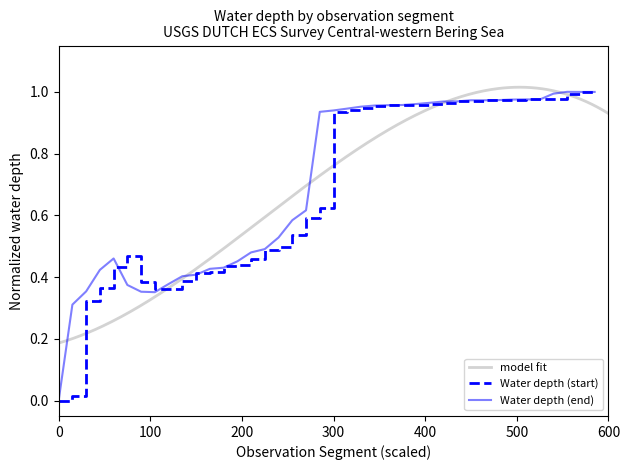

Which series has the largest range (max minus min)?

Water depth (start)